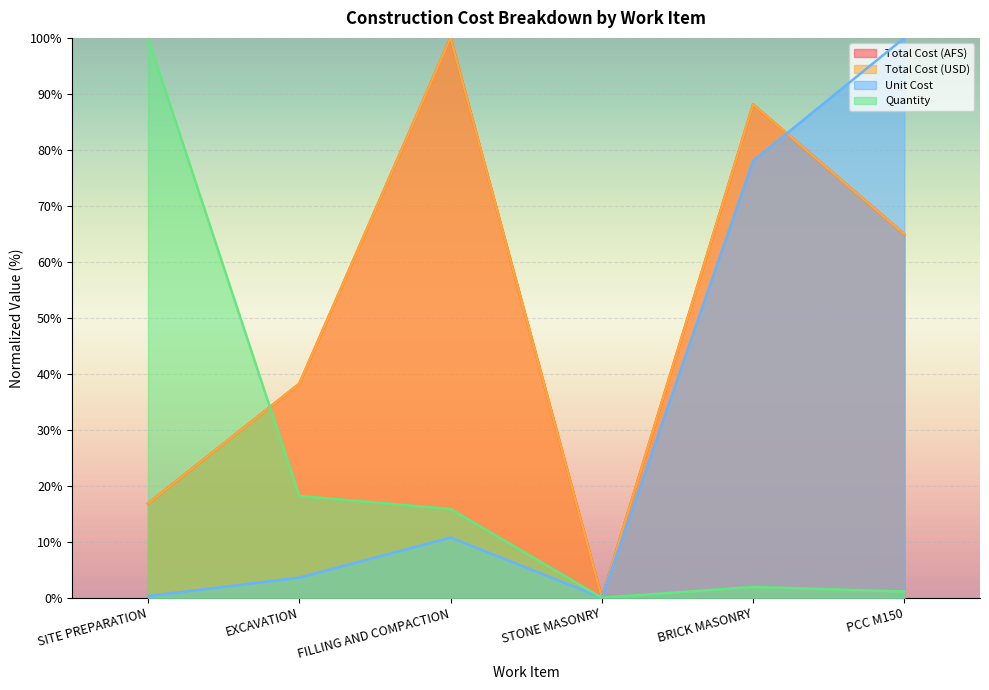

How many values in Total Cost (USD) are above zero?

5